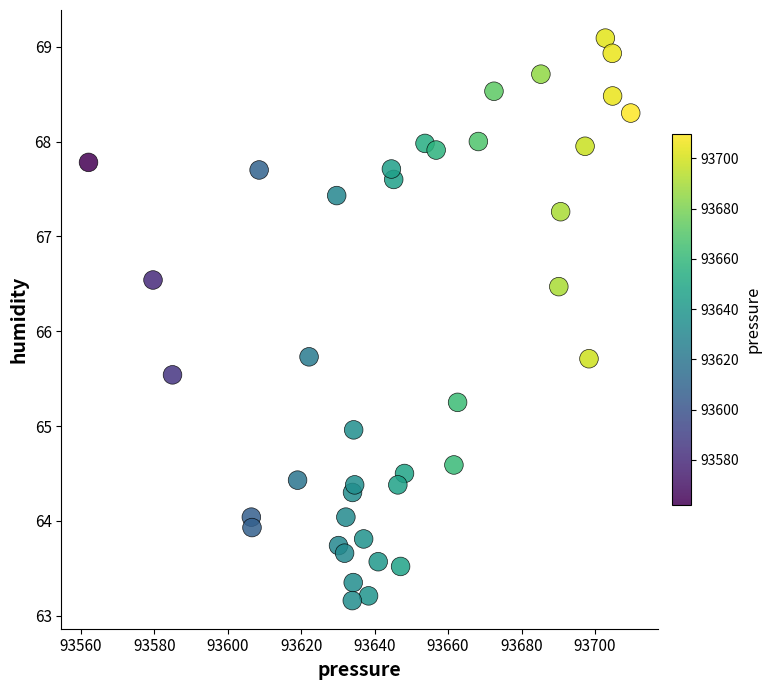

What is the range of X values (max minus min)?

147.7